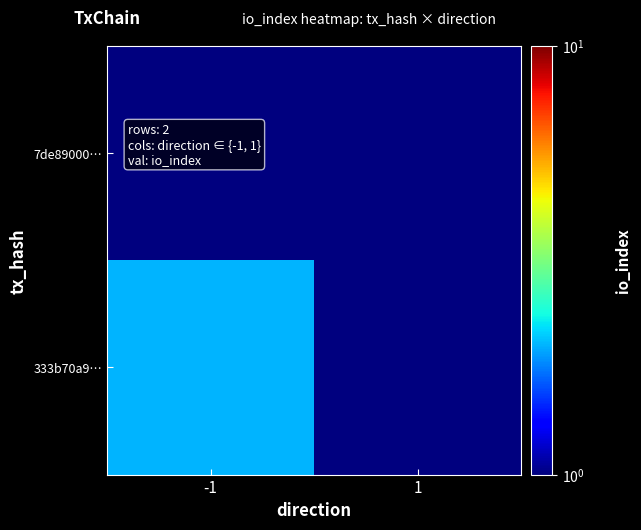

How many series are shown in this chart?

2